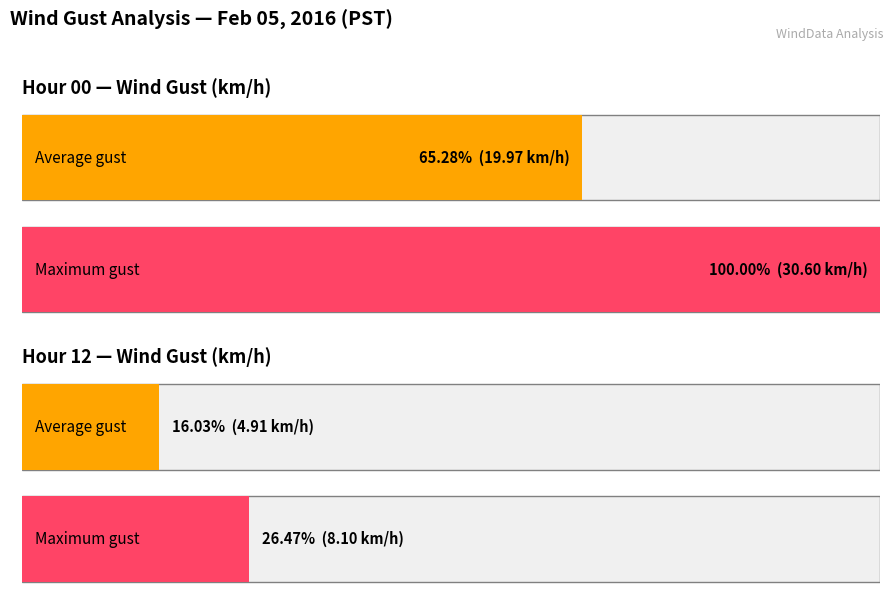

The value of Average utilization at Hour 12 is 2.1. True or false?

False